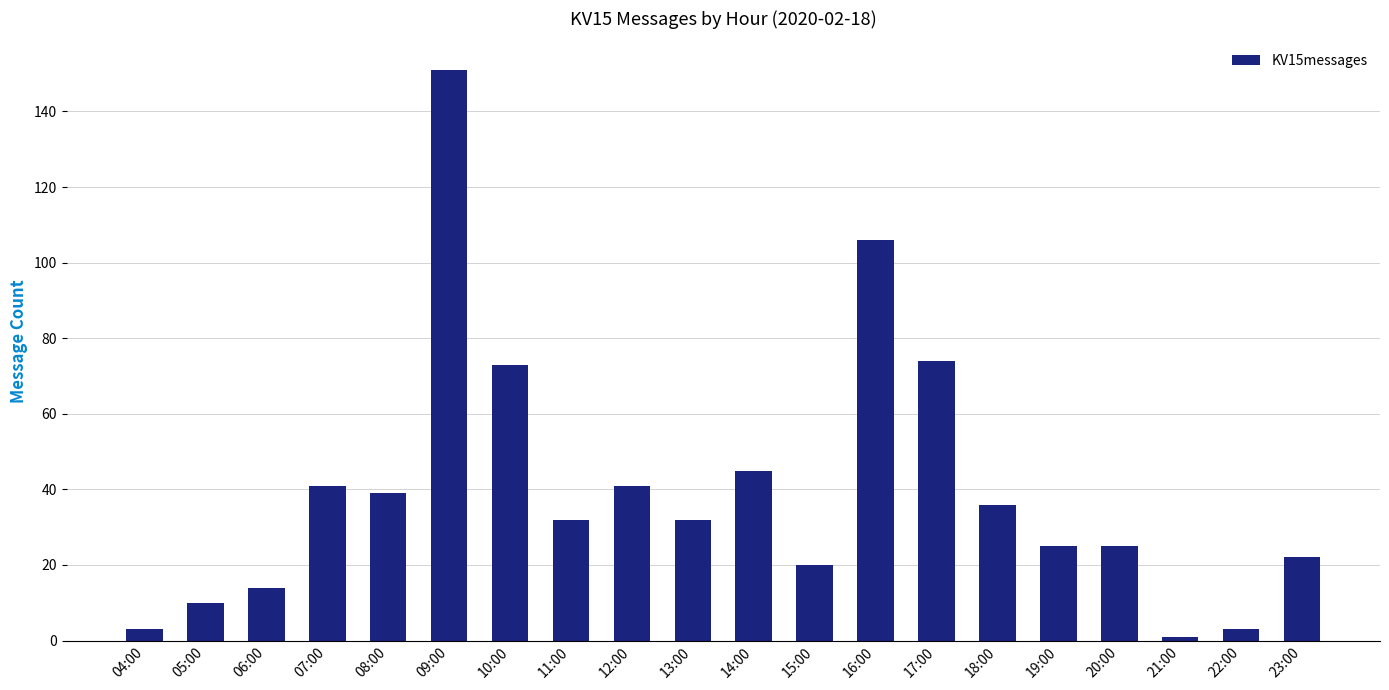

What is the maximum value shown in the chart?

151